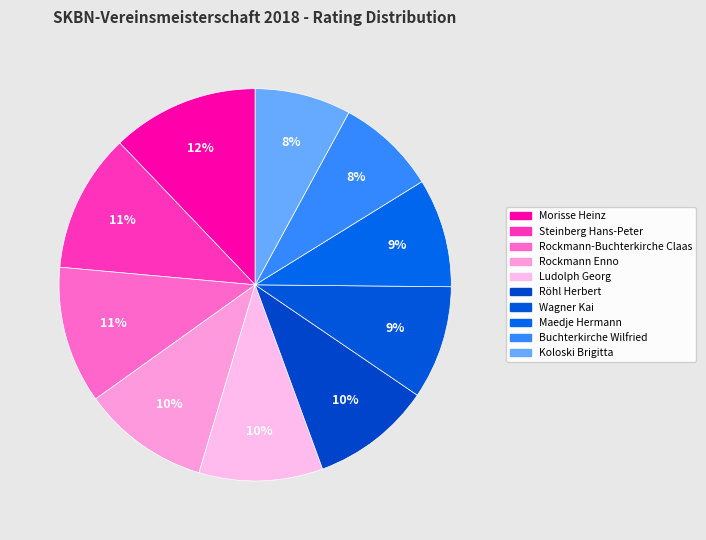

What is the largest slice in the pie chart?

Morisse Heinz